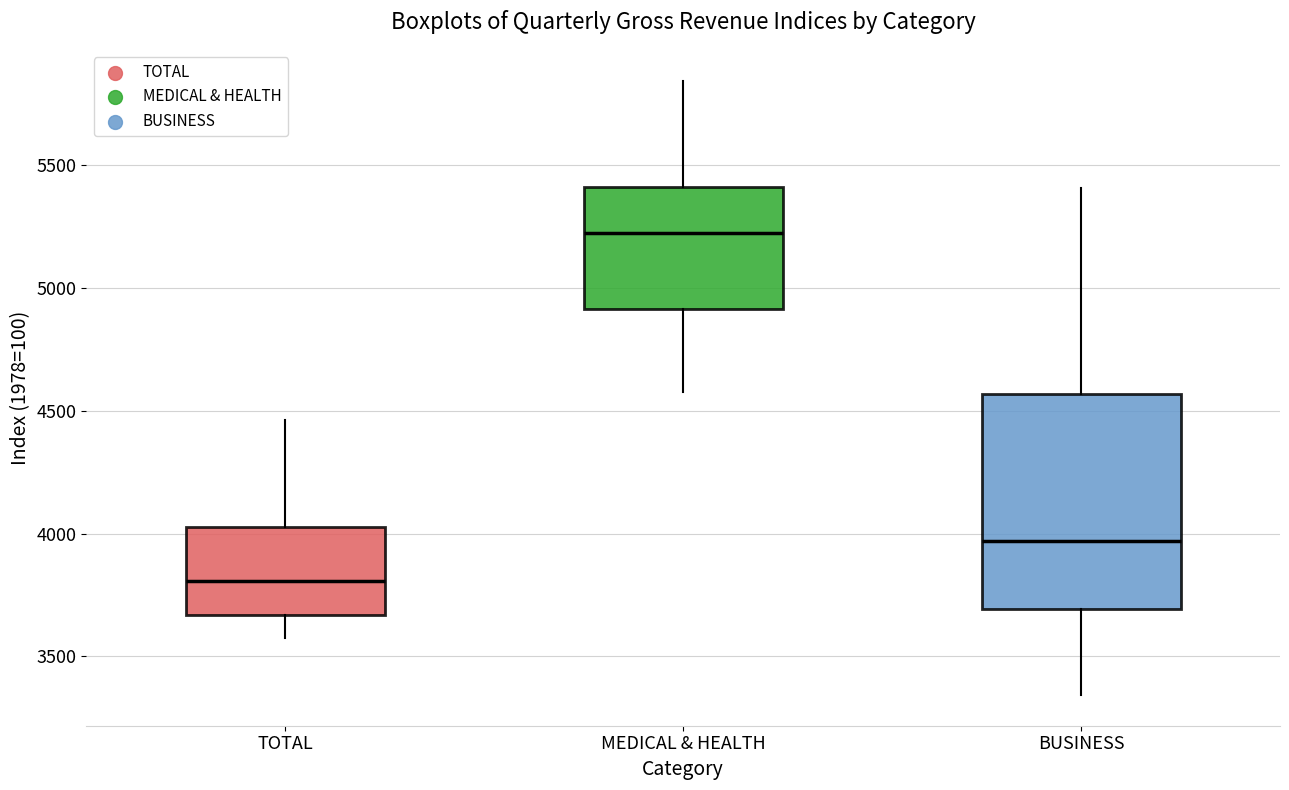

Which box is the tallest, from its lower edge to its upper edge?

BUSINESS